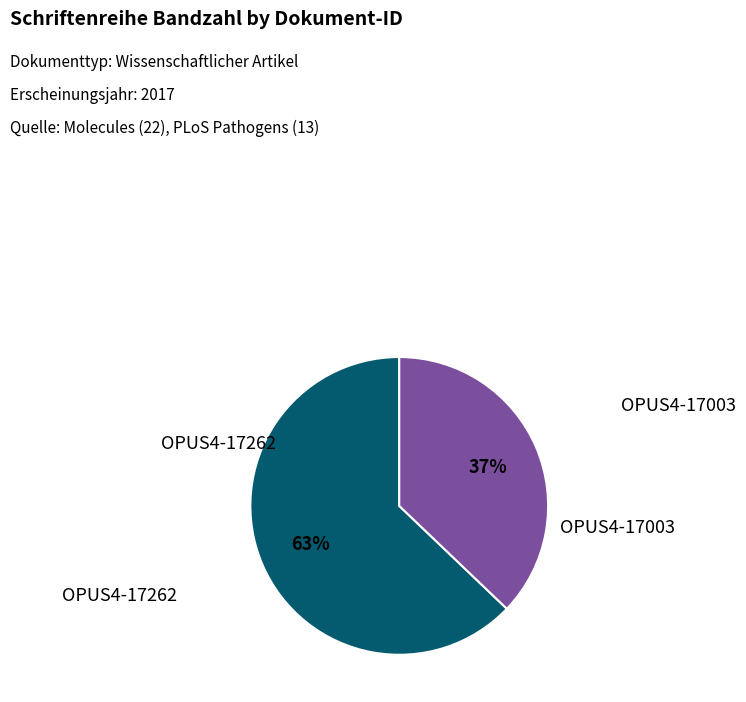

To the nearest percent, what is the average slice percentage?

50%